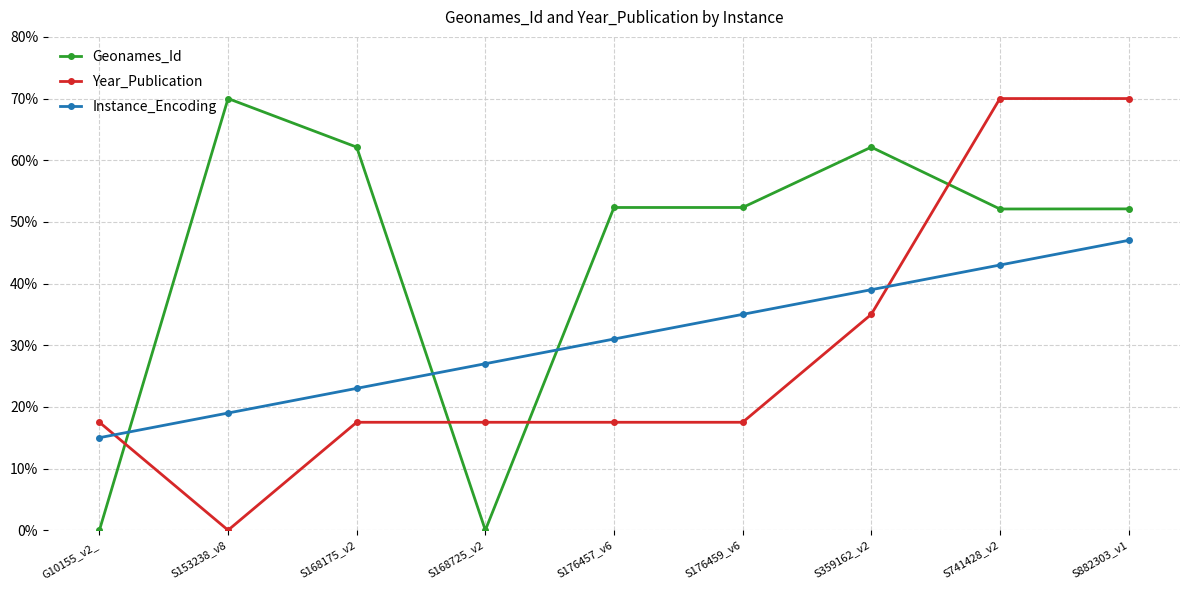

How many intersections are there between Instance_Encoding and Geonames_Id?

3